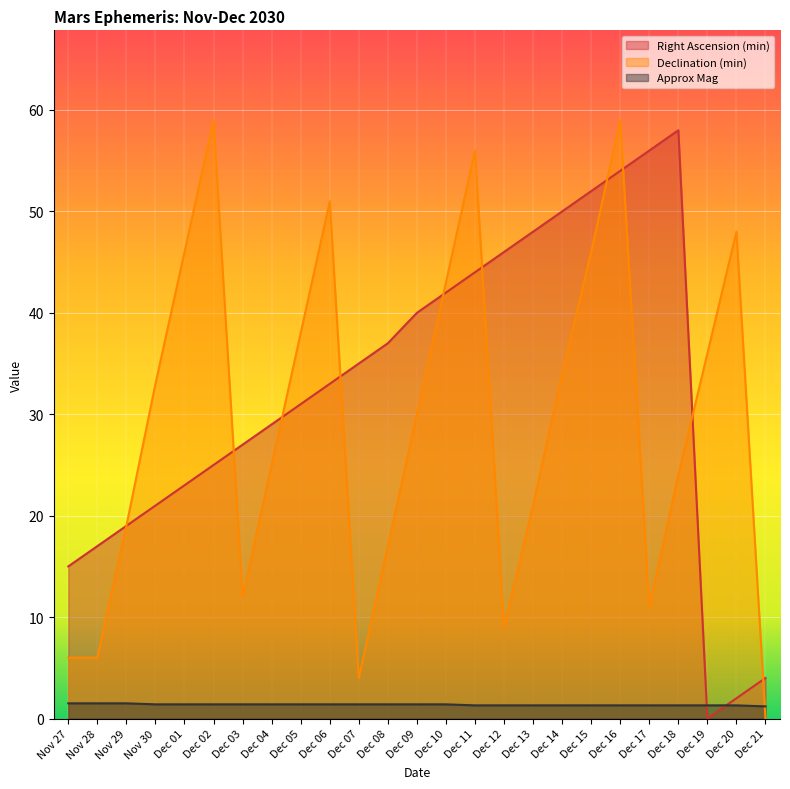

After their last crossing, which series has the higher values: Declination (min) or Right Ascension (min)?

Right Ascension (min)